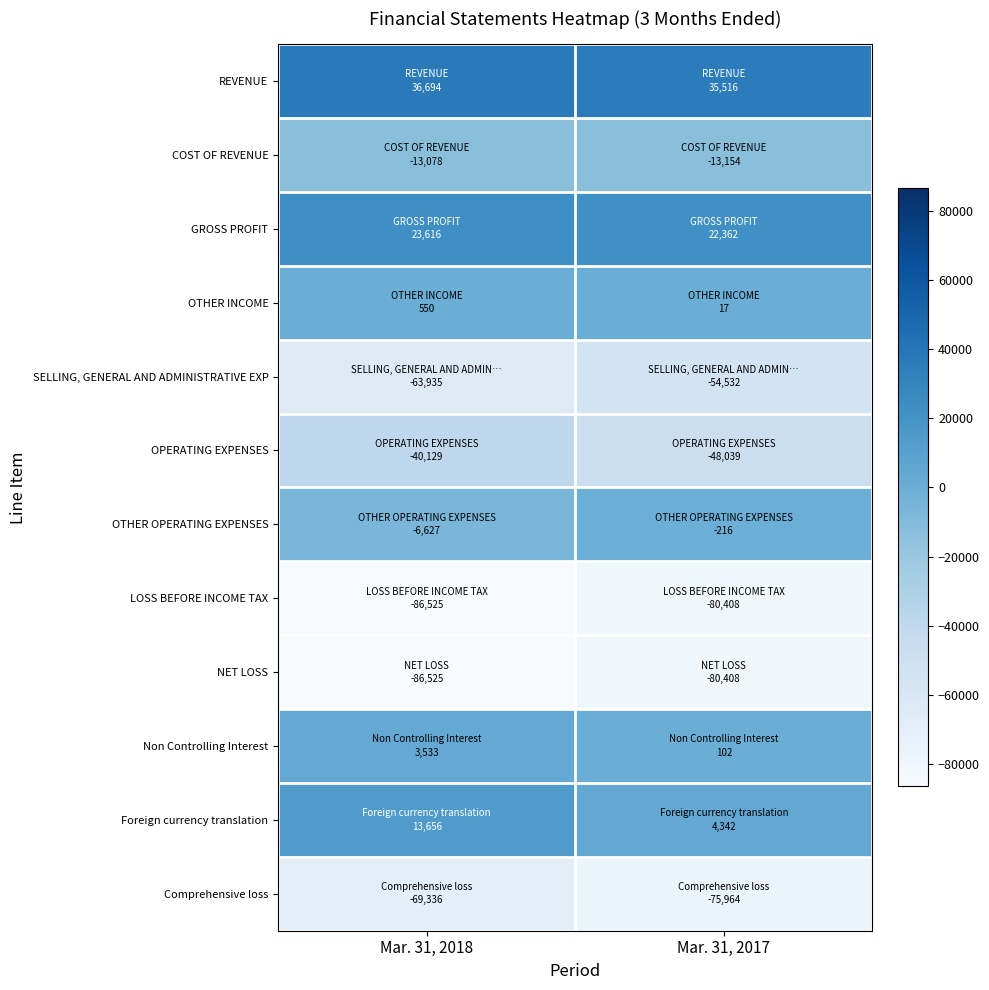

Reading left to right, list all the values displayed in this chart.

REVENUE: Mar. 31, 2018=36694	Mar. 31, 2017=35516
COST OF REVENUE: Mar. 31, 2018=-13078	Mar. 31, 2017=-13154
GROSS PROFIT: Mar. 31, 2018=23616	Mar. 31, 2017=22362
OTHER INCOME: Mar. 31, 2018=550	Mar. 31, 2017=17
SELLING, GENERAL AND ADMINISTRATIVE EXP: Mar. 31, 2018=-63935	Mar. 31, 2017=-54532
OPERATING EXPENSES: Mar. 31, 2018=-40129	Mar. 31, 2017=-48039
OTHER OPERATING EXPENSES: Mar. 31, 2018=-6627	Mar. 31, 2017=-216
LOSS BEFORE INCOME TAX: Mar. 31, 2018=-86525	Mar. 31, 2017=-80408
NET LOSS: Mar. 31, 2018=-86525	Mar. 31, 2017=-80408
Non Controlling Interest: Mar. 31, 2018=3533	Mar. 31, 2017=102
Foreign currency translation: Mar. 31, 2018=13656	Mar. 31, 2017=4342
Comprehensive loss: Mar. 31, 2018=-69336	Mar. 31, 2017=-75964